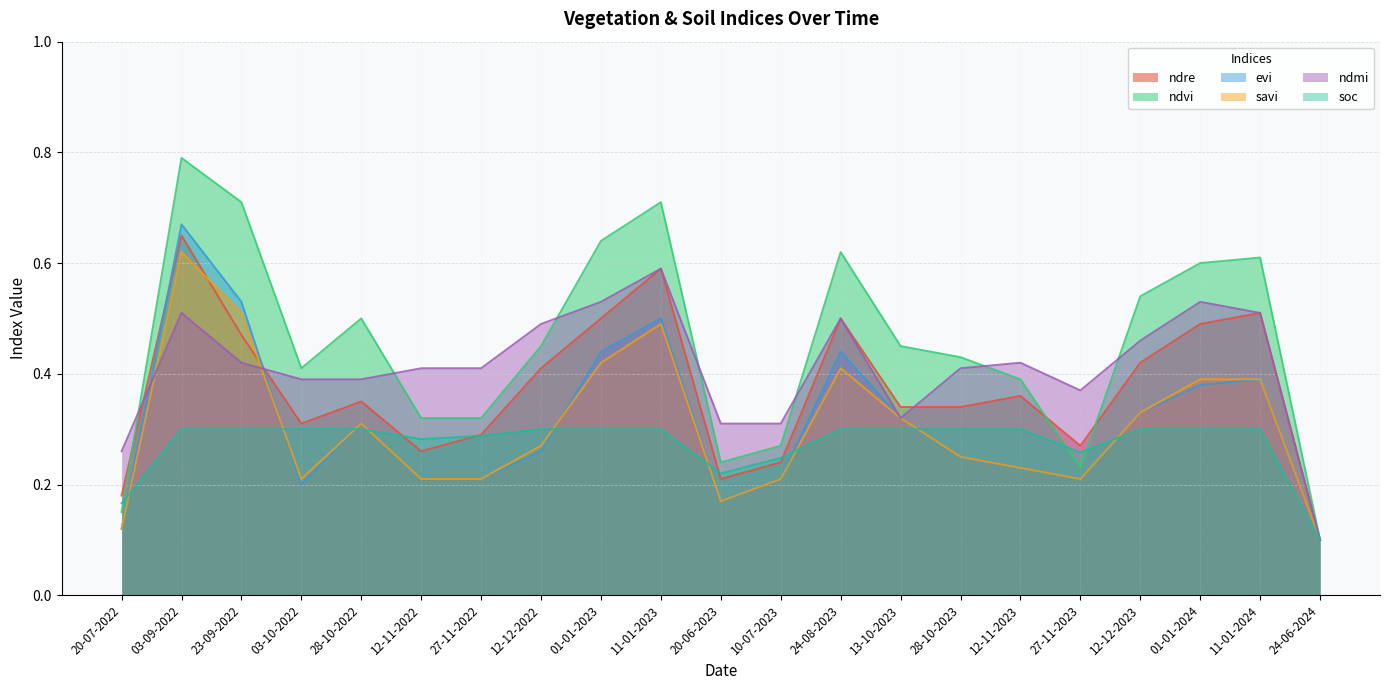

What is the greatest value displayed?

0.8